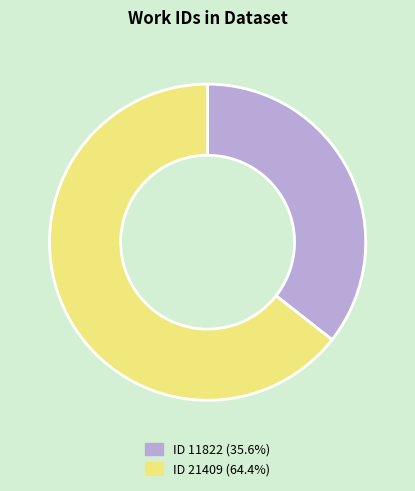

Approximately how many times larger is the value at ID 11822 (35.6%) compared to ID 21409 (64.4%)?

0.6